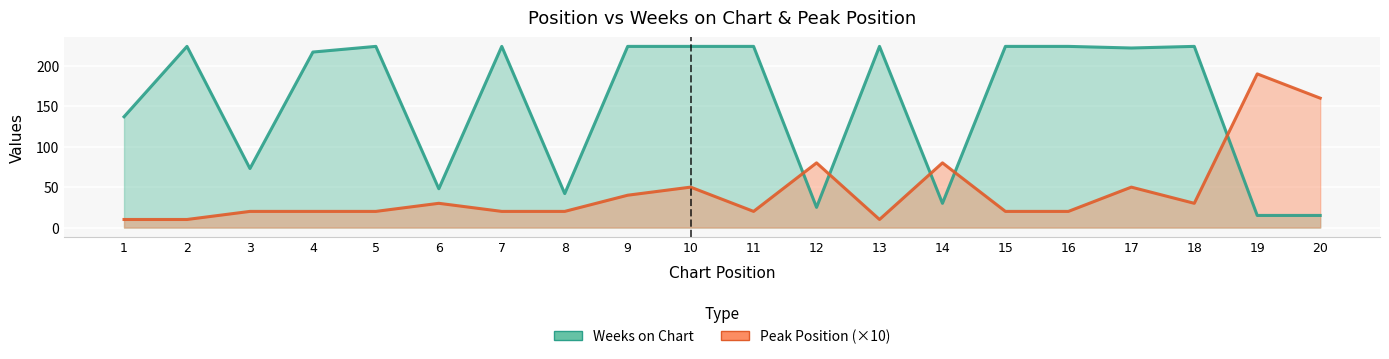

What is the value of the Peak Position point at the 17th from the left?

50